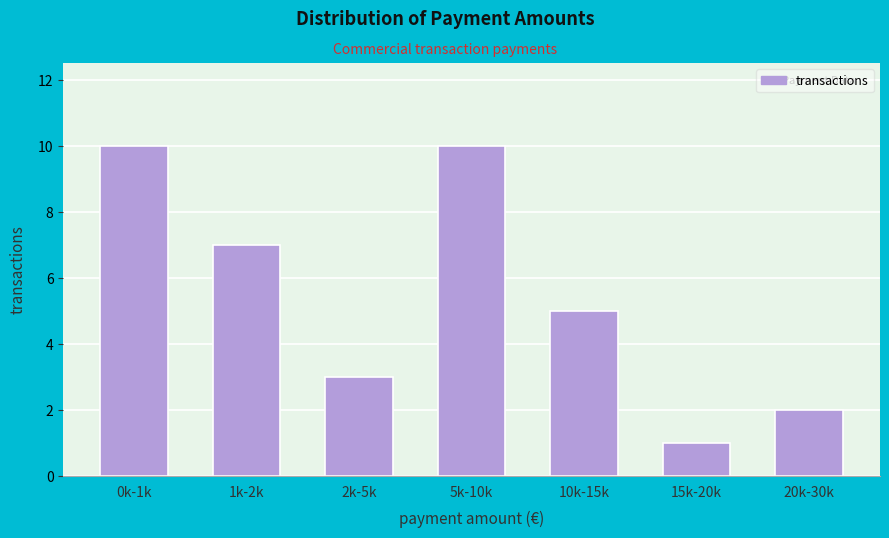

Reading right to left, list all the values displayed in this chart.

2	1	5	10	3	7	10